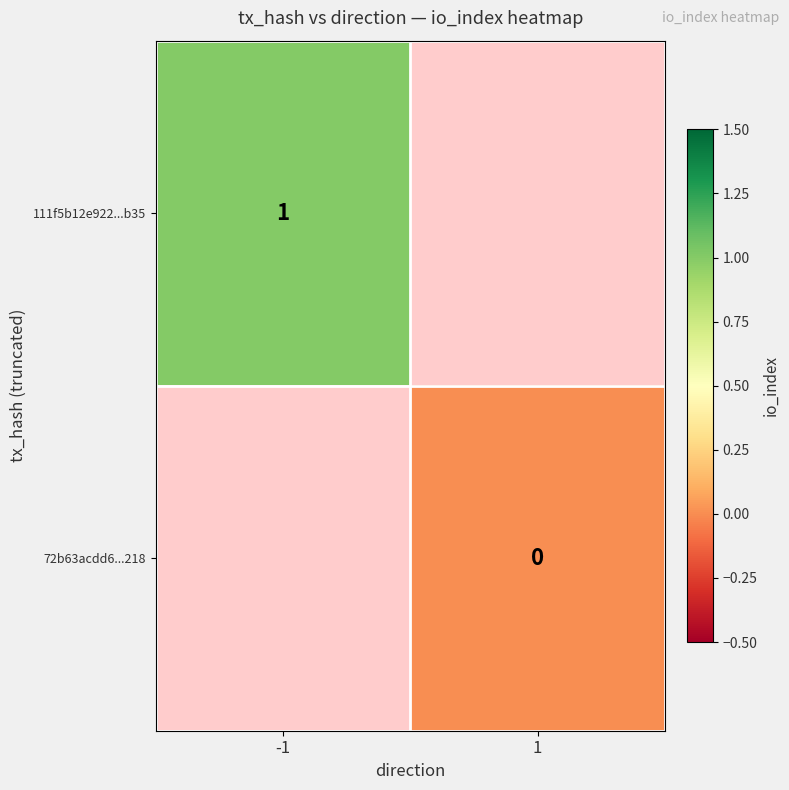

True or false: 111f5b12e922...b35 has a value of 1 at -1.

True